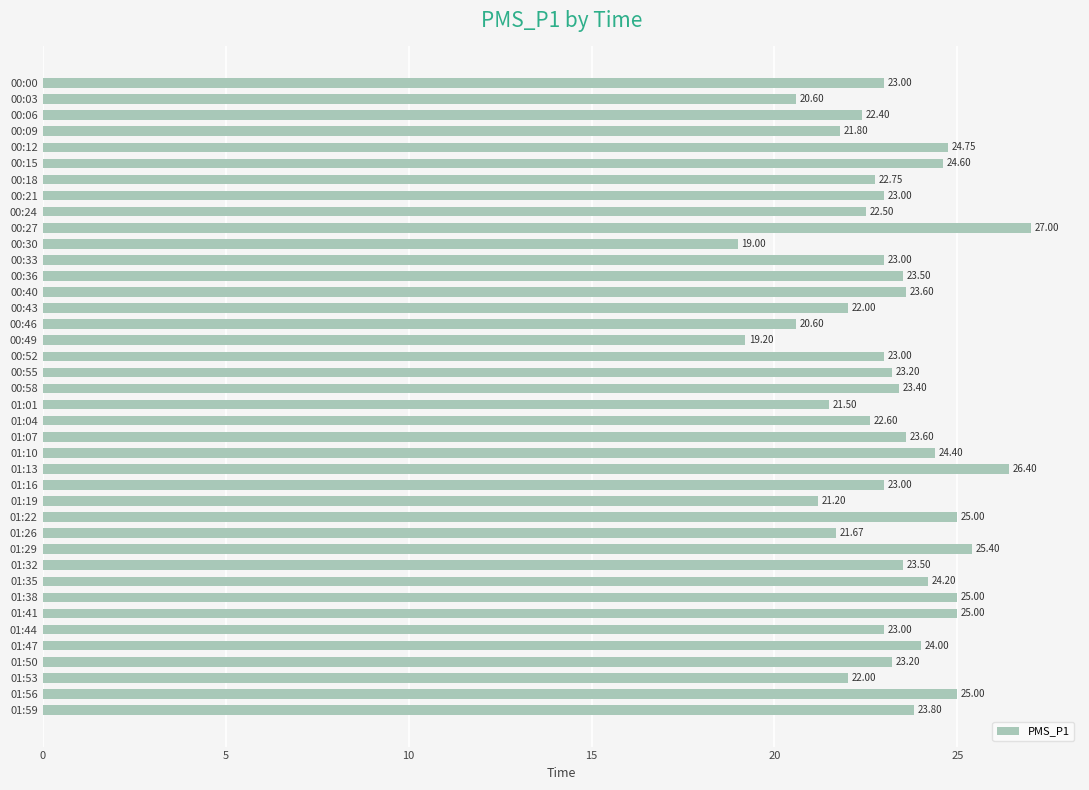

Which has a higher value, 01:19 or 01:10?

01:10